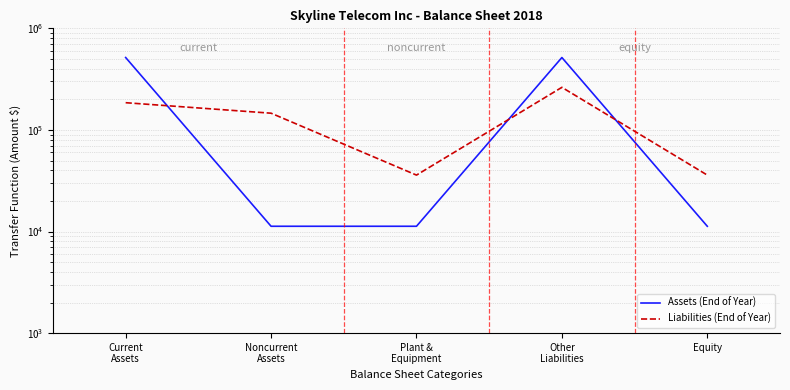

At which category does the chart reach its peak across all series?

Current
Assets